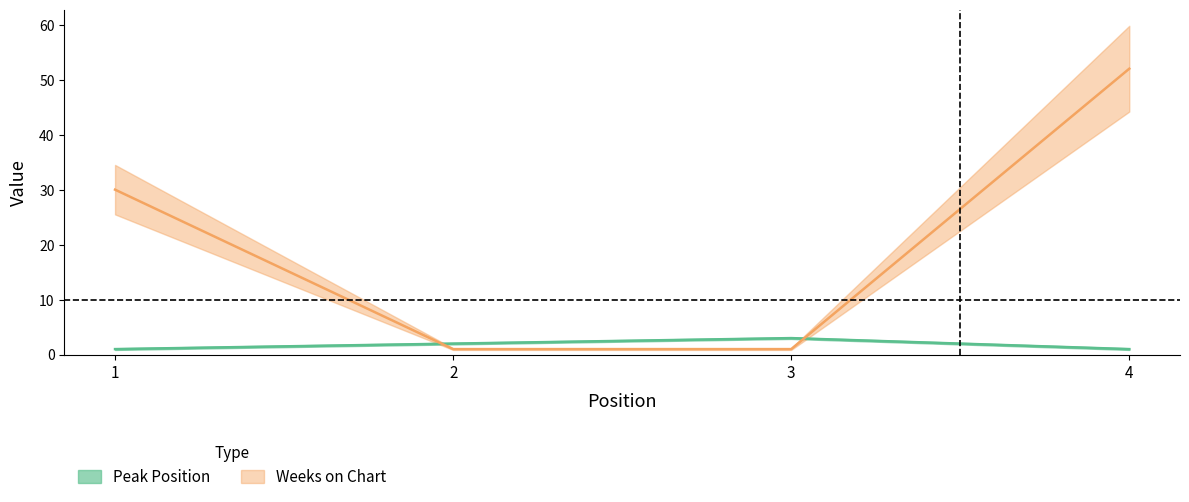

The value of Peak Position at 1 is 0. True or false?

False